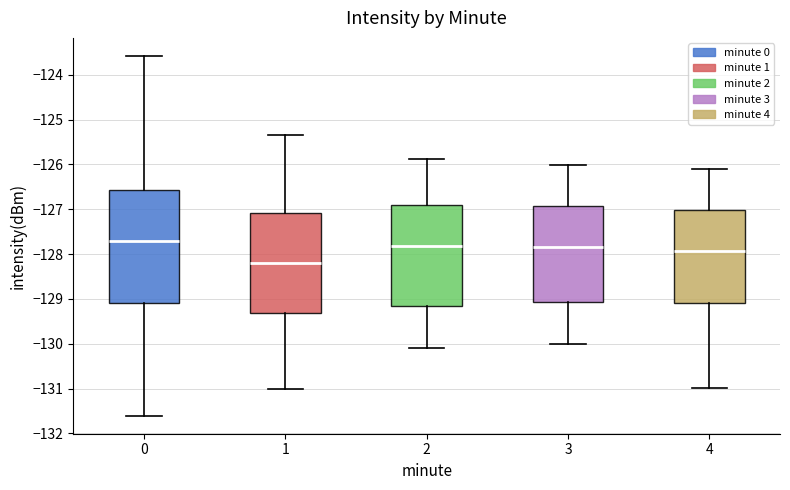

Reading left to right, read every box against the y-axis: the position of its median line, the range the box covers, and the ends of its whiskers. The values are not printed on the chart, so give them approximately, as read against the axis.

0: median -127.7, box -129.1 to -126.6, whiskers -131.6 to -123.6
1: median -128.2, box -129.3 to -127.1, whiskers -131.0 to -125.3
2: median -127.8, box -129.2 to -126.9, whiskers -130.1 to -125.9
3: median -127.8, box -129.1 to -126.9, whiskers -130.0 to -126.0
4: median -127.9, box -129.1 to -127.0, whiskers -131.0 to -126.1